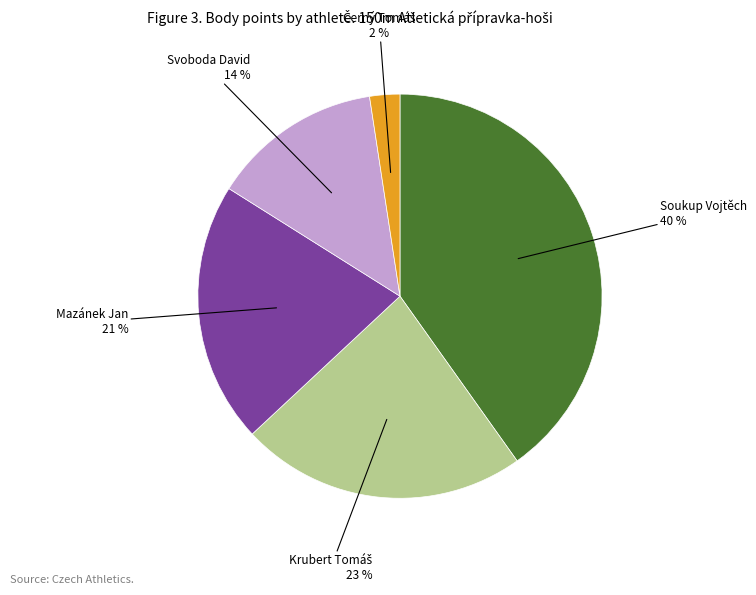

To the nearest percent, what percentage of the pie is Mazánek Jan?

21%